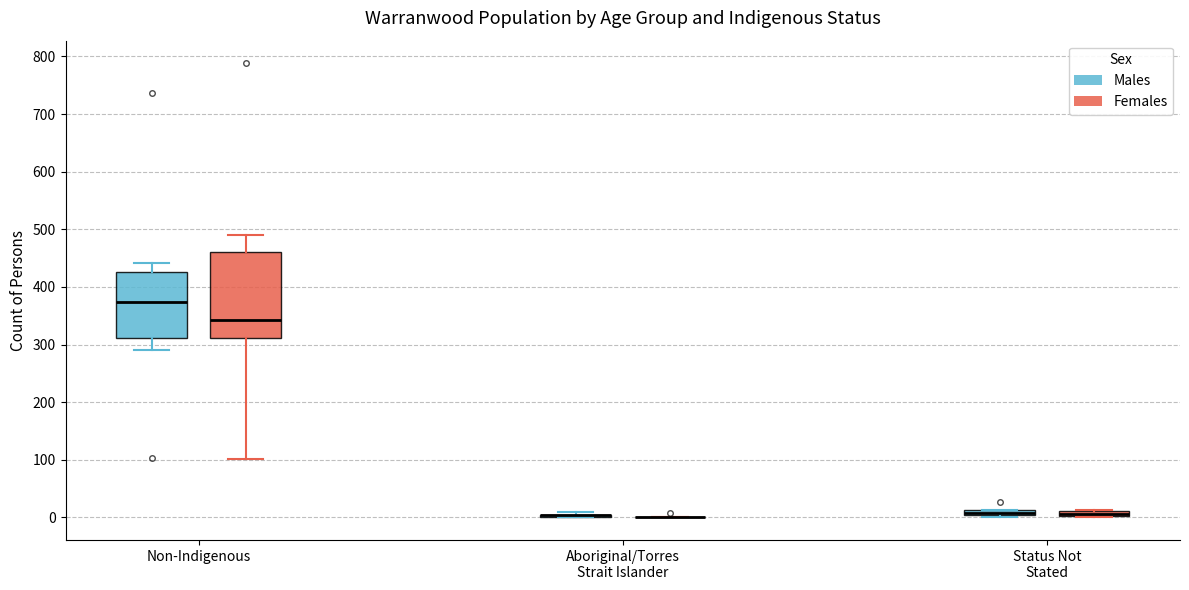

Comparing the boxes themselves (not the whiskers), which one is the tallest?

Non-Indigenous (Females)